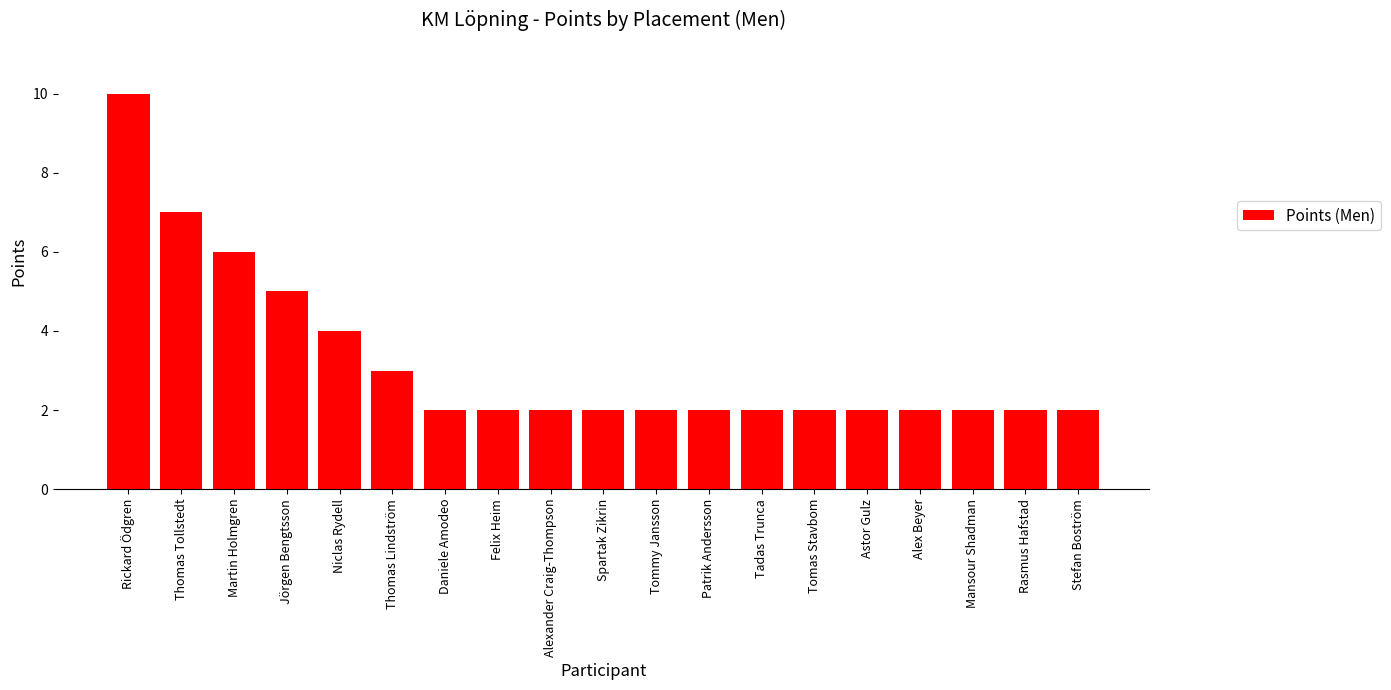

The chart shows a value of 10 at Rickard Ödgren. True or false?

True